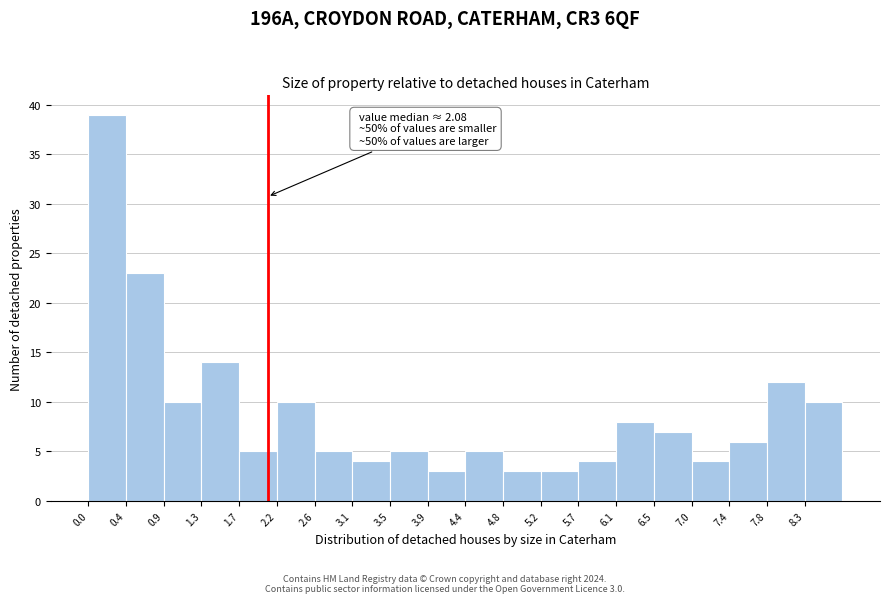

Over which range of the x-axis is the bar tallest?

0.00 to 0.45